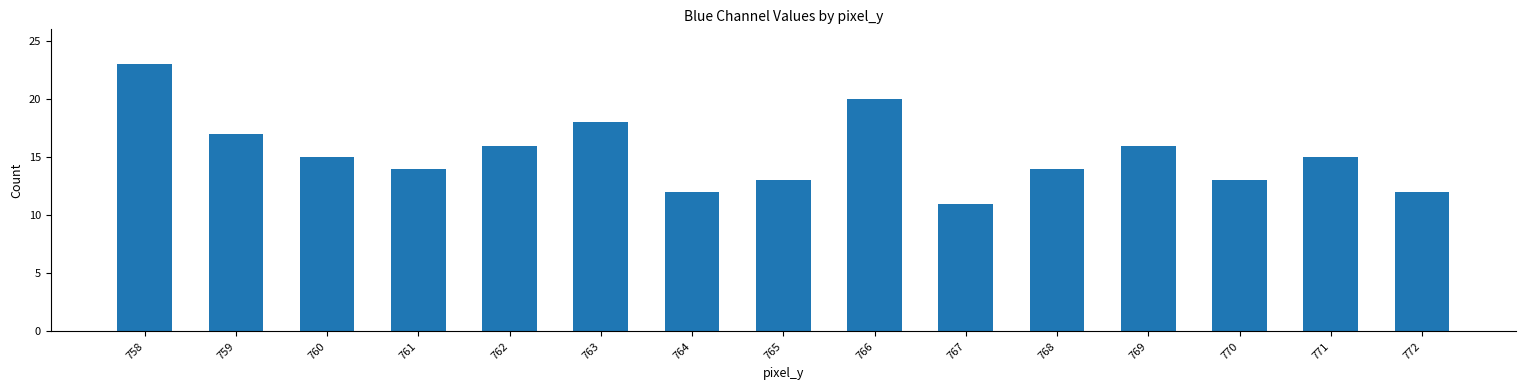

What is the sum of all values?

229